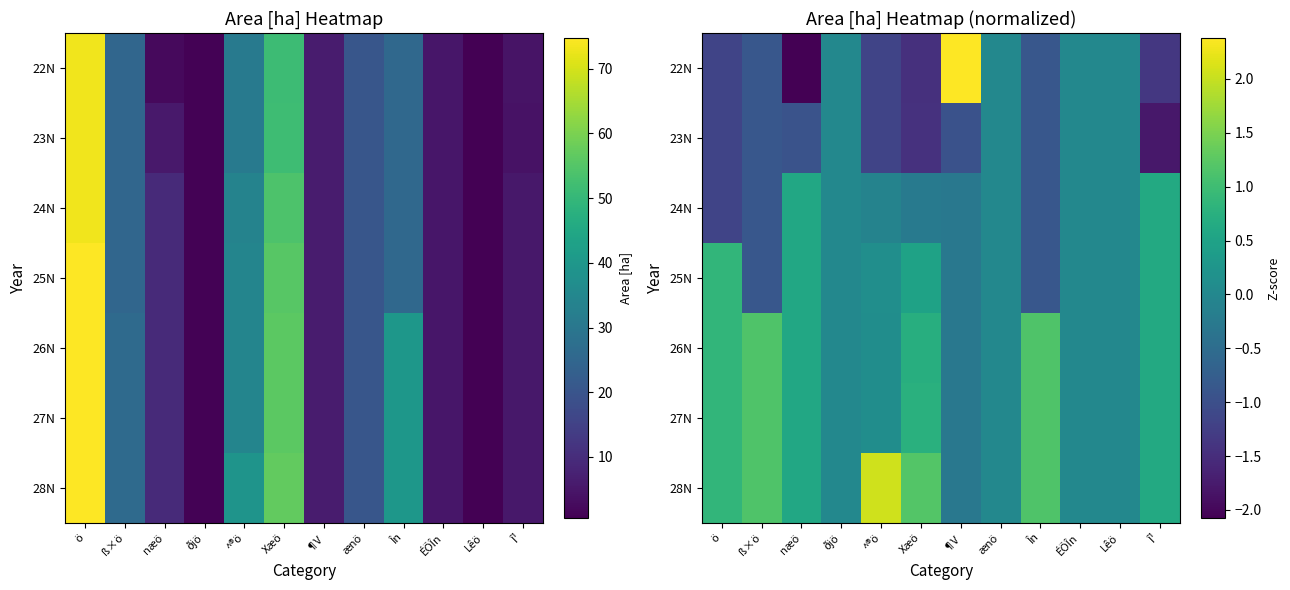

What is the difference between the highest and lowest values at Î¹?

2.4